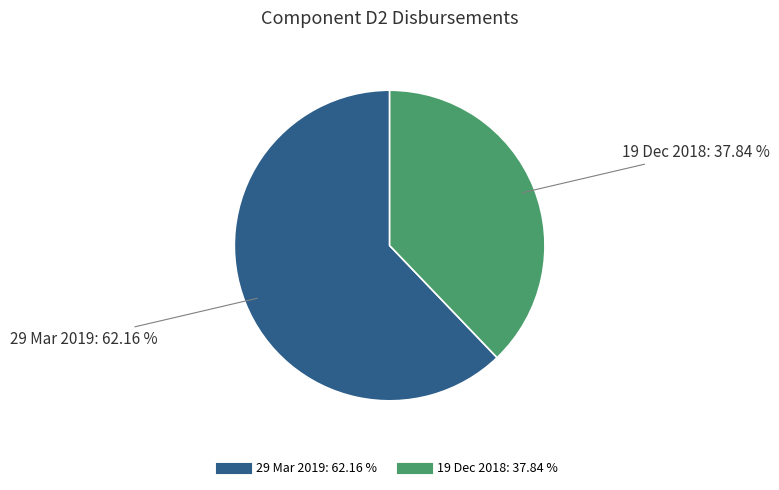

How many slices are in this pie chart?

2